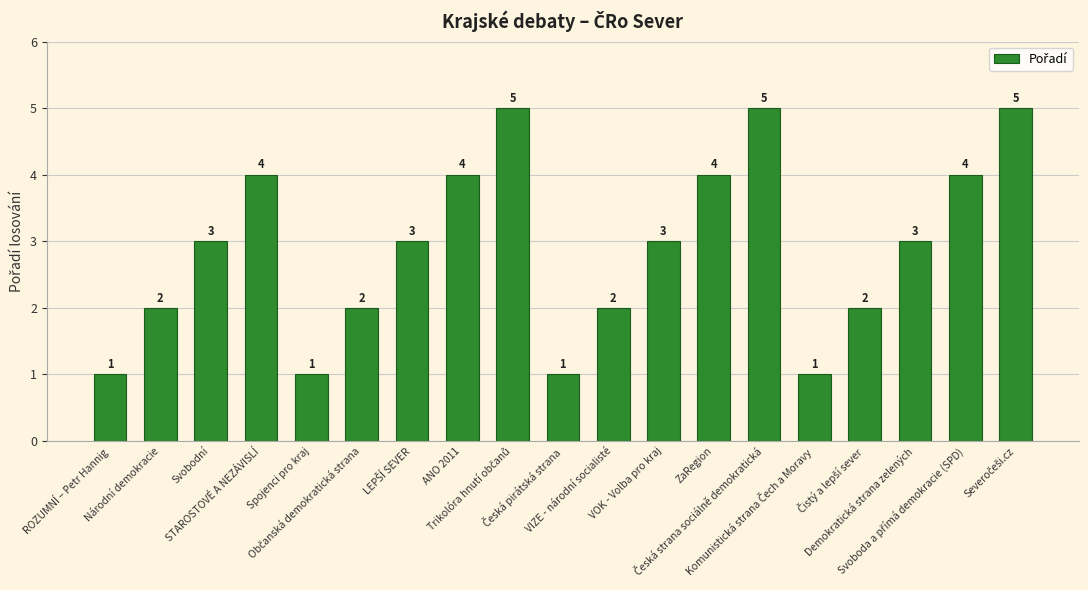

Reading left to right, transcribe all the data shown in this chart.

1	2	3	4	1	2	3	4	5	1	2	3	4	5	1	2	3	4	5